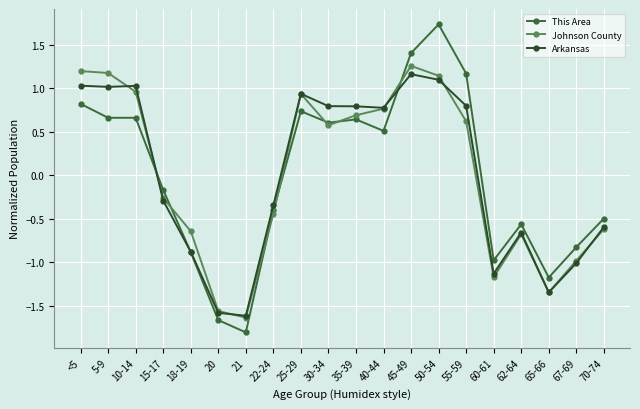

What is the greatest value displayed?

1.7